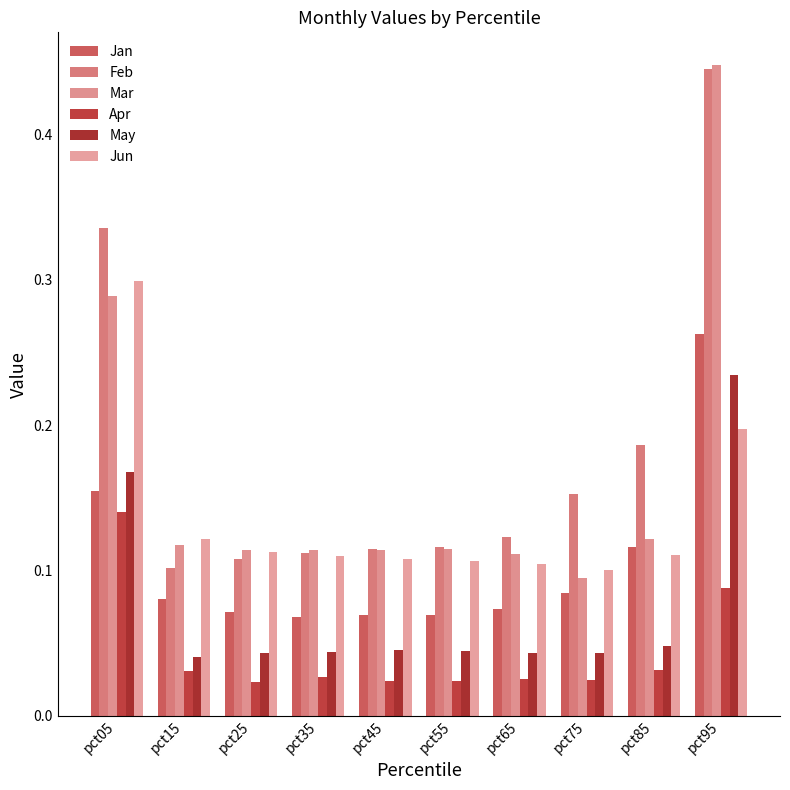

What is the value of the Jun bar at the 10th from the left?

0.2